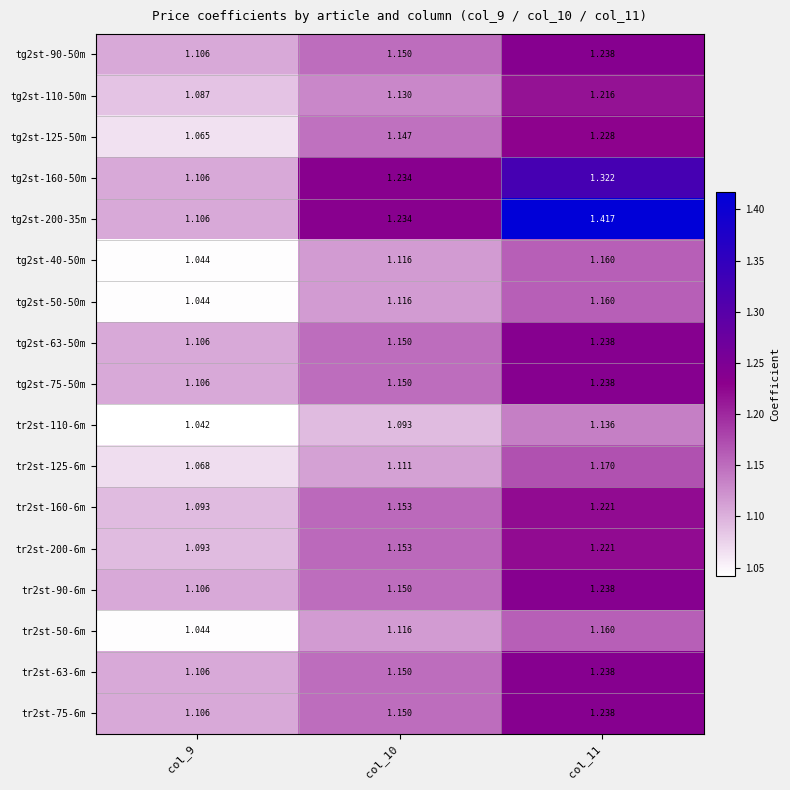

Is the value of tg2st-200-35m at col_9 greater than the value of tr2st-50-6m at col_9?

Yes